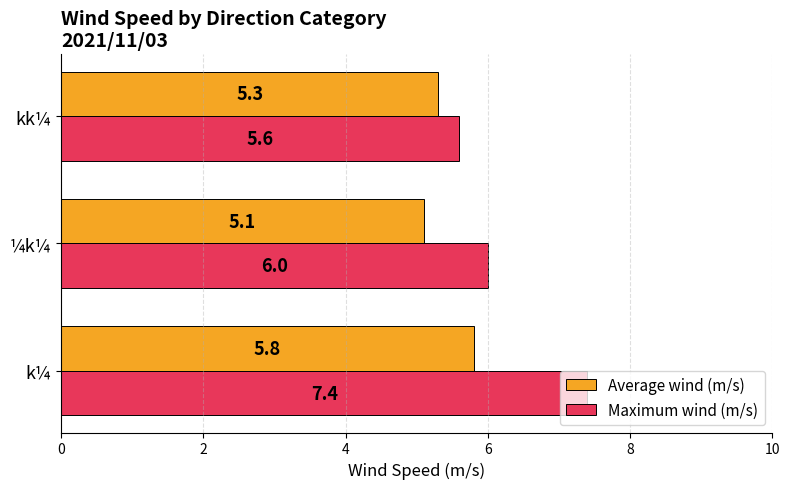

What is the average value of the Average wind (m/s) series?

5.4